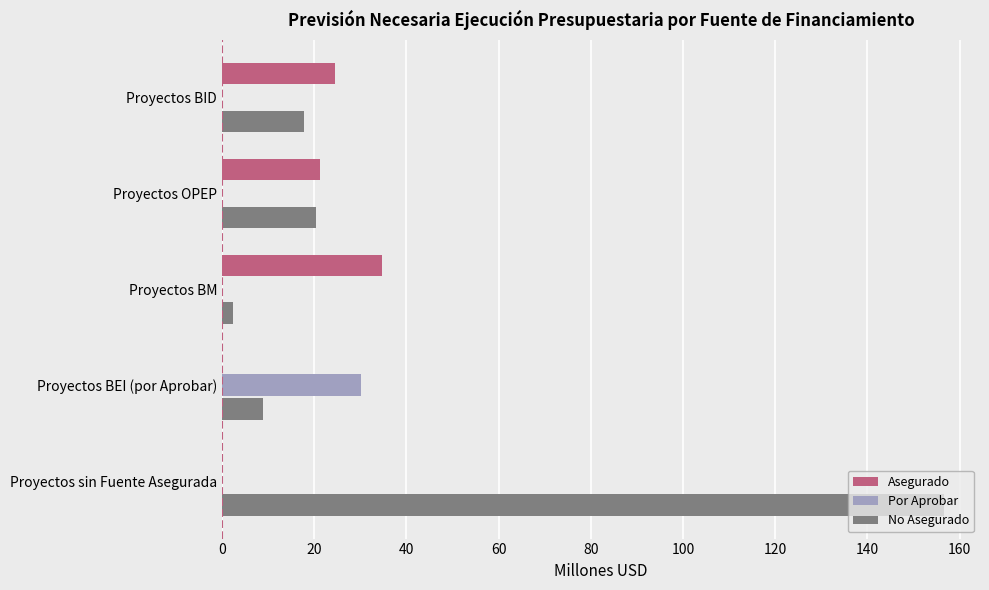

What is the approximate value of No Asegurado at Proyectos BID?

17.8